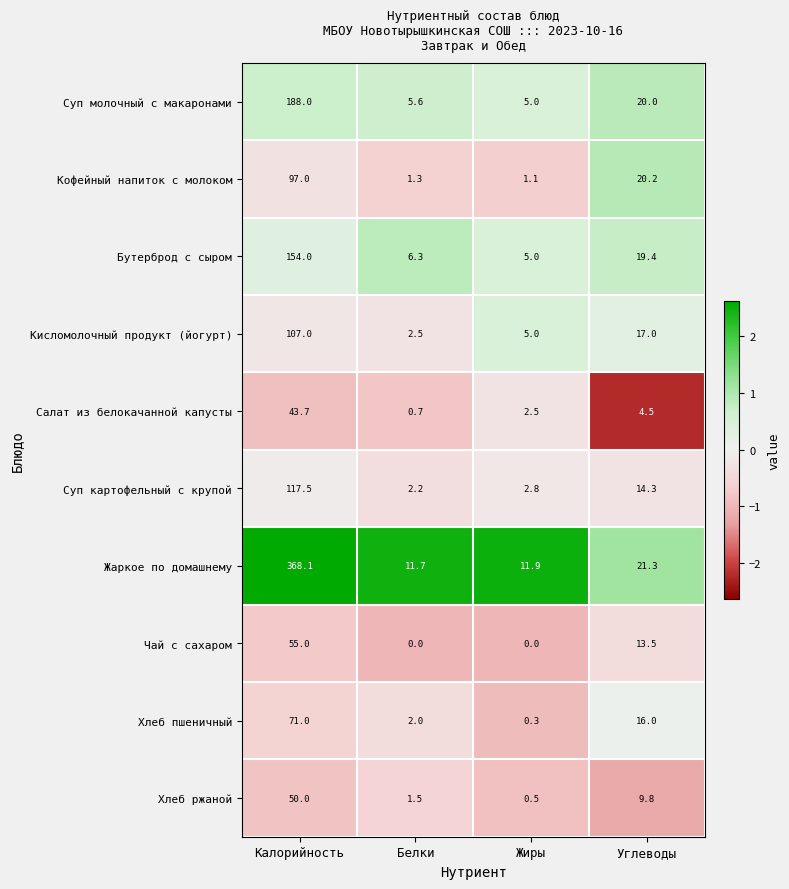

Which category has the highest value across all series?

Калорийность